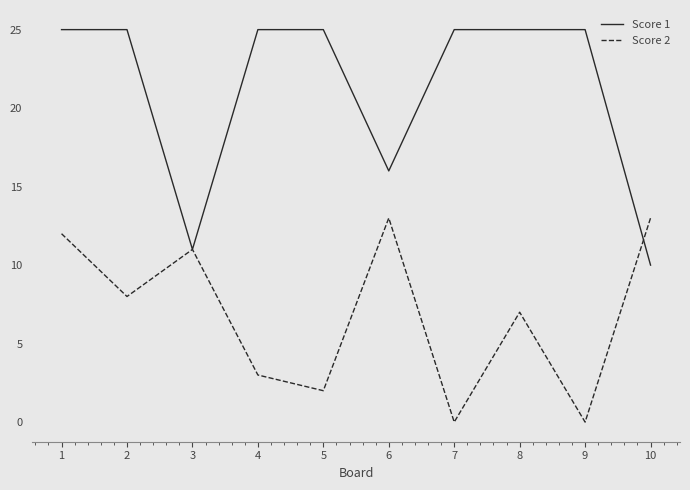

What is the sum of the Score 2 values at 4 and 1?

15